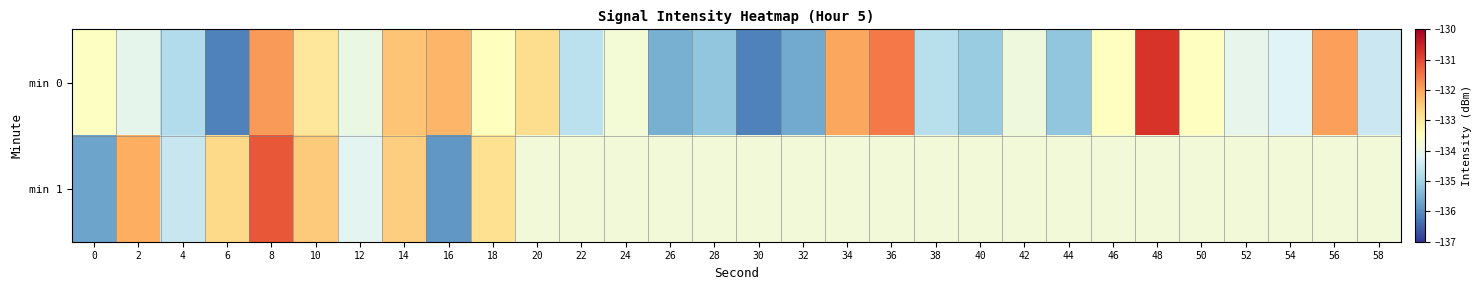

List the series in order of their overall mean, highest first.

min 1, min 0